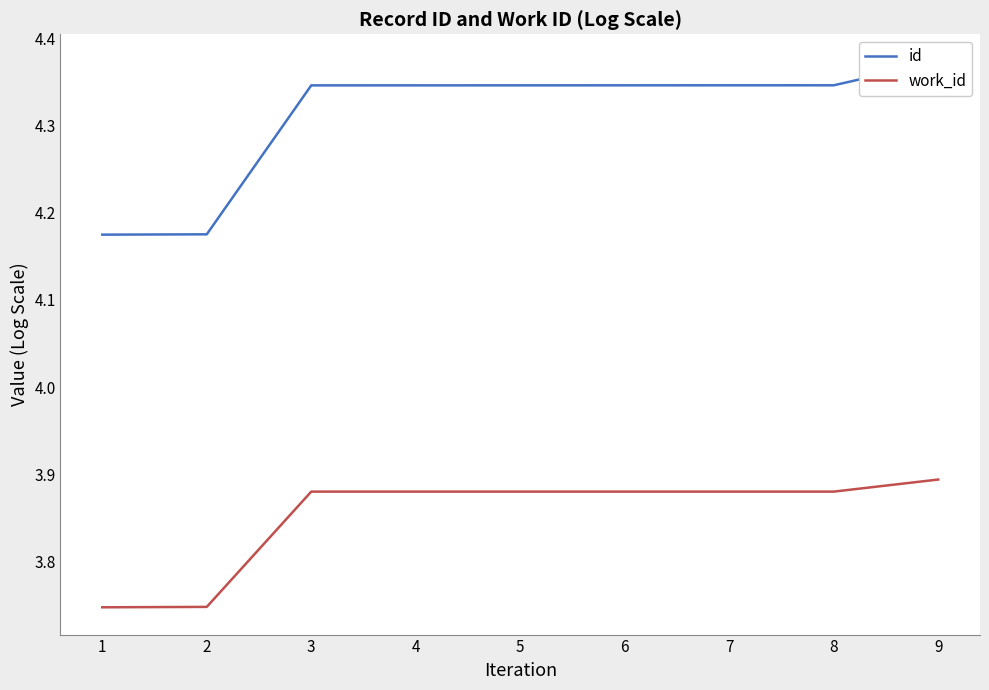

What is the value of the id point at the 3rd from the left?

4.3